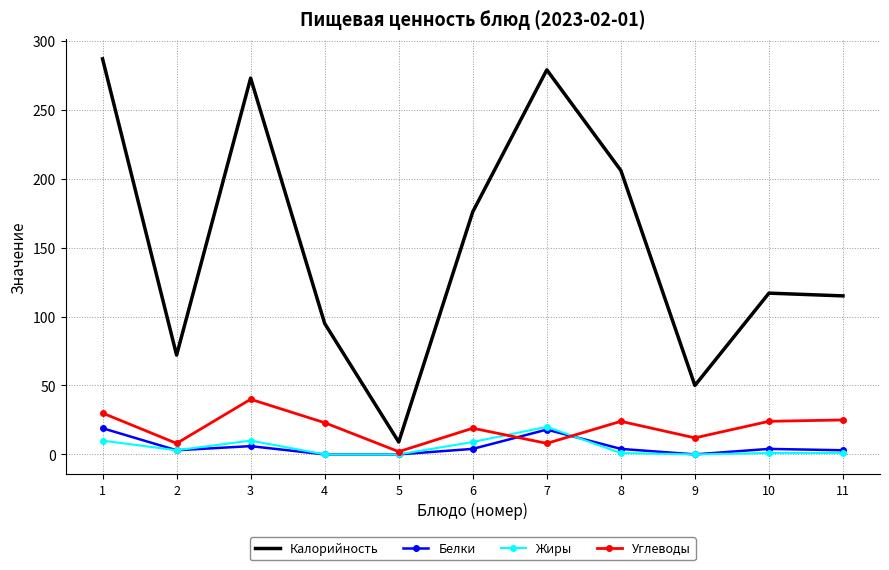

True or false: Белки and Калорийность cross at least once.

False